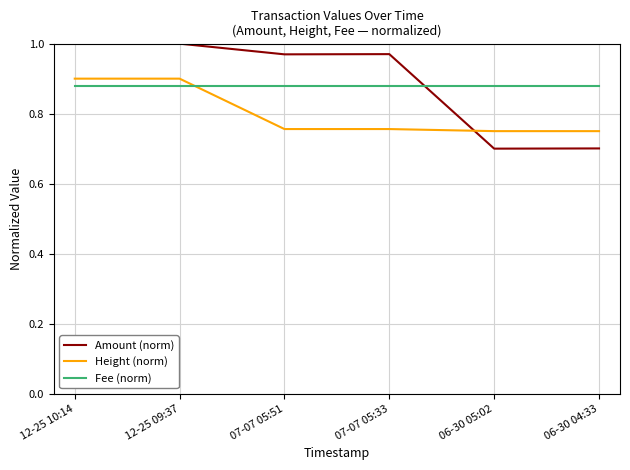

What position from the left is 06-30 05:02?

5